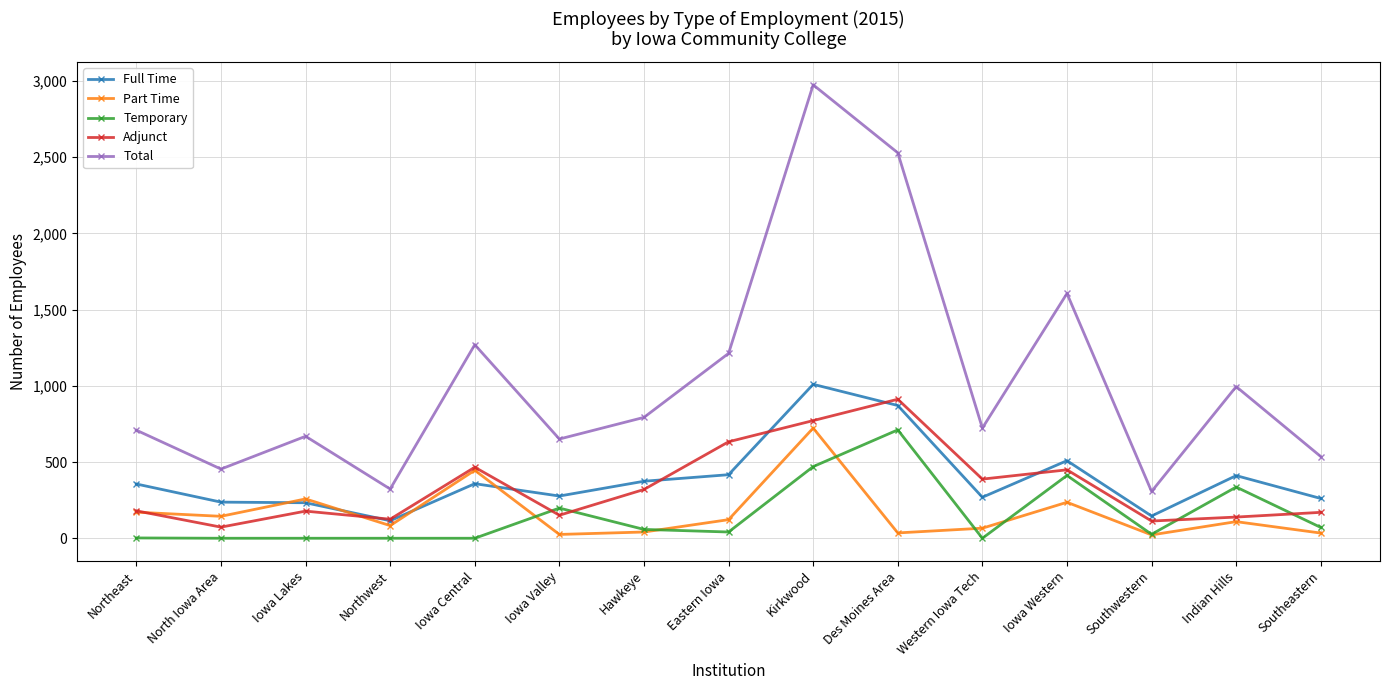

What is the sum of the Full Time values at Western Iowa Tech and Iowa Lakes?

502